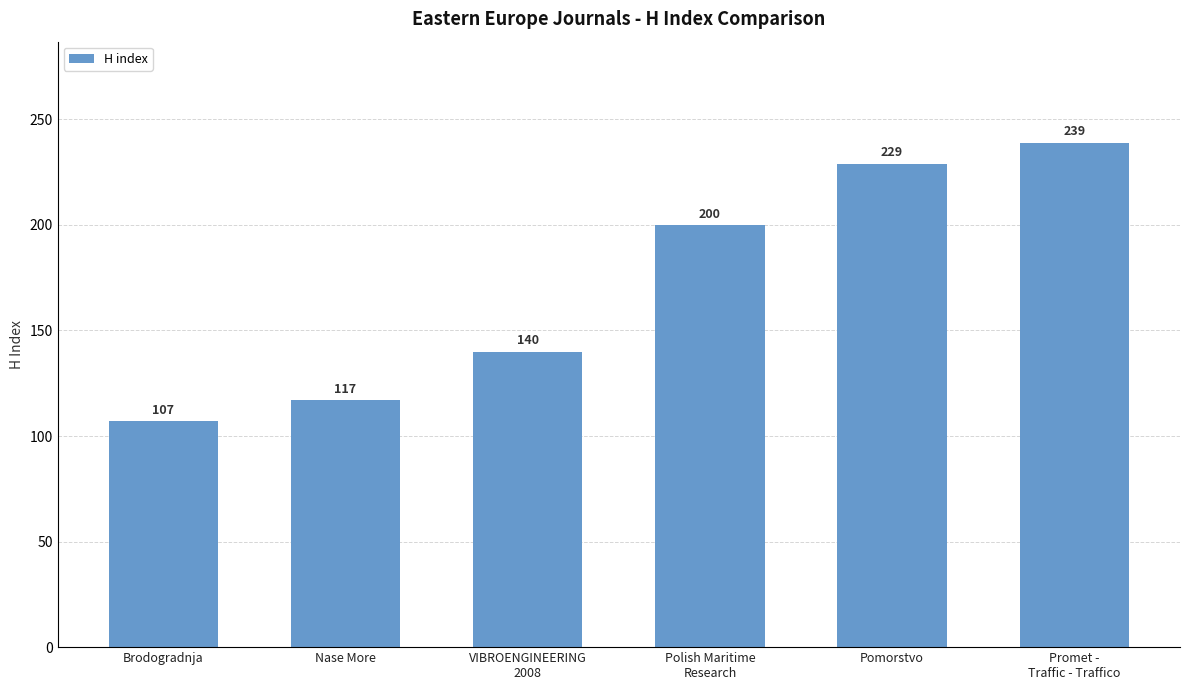

How many values are below 200?

3